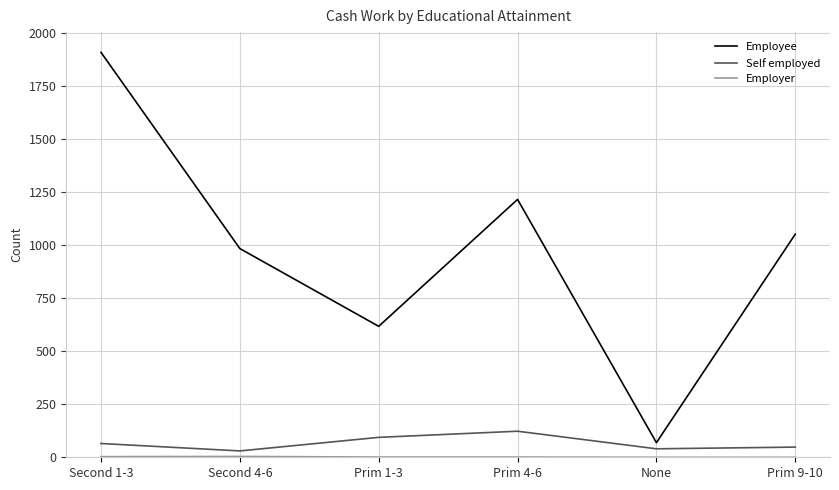

Which series has the largest range (max minus min)?

Employee